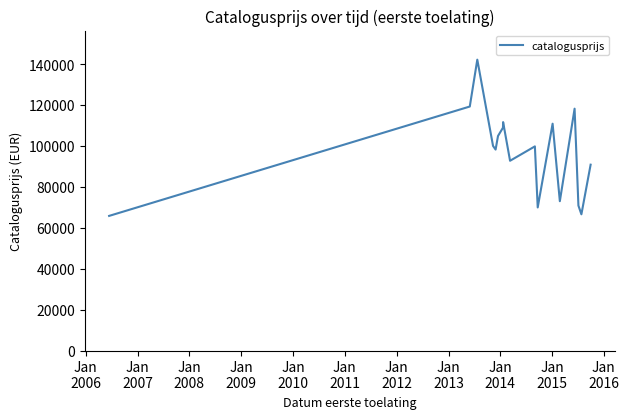

What is the smallest value displayed?

65790